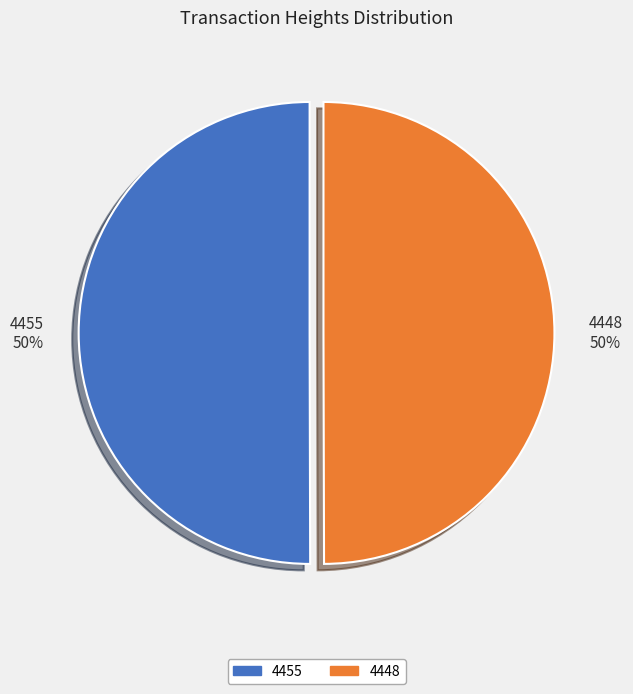

Approximately how many times larger is the value at 4455 50% compared to 4448 50%?

1.0